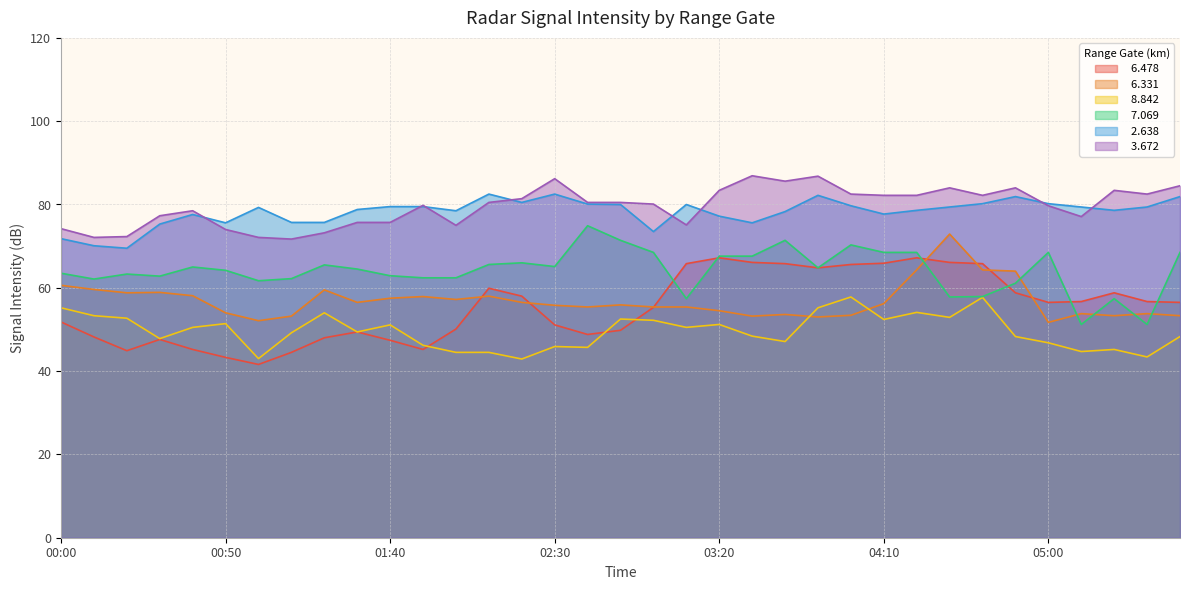

How many distinct data groups are displayed?

6